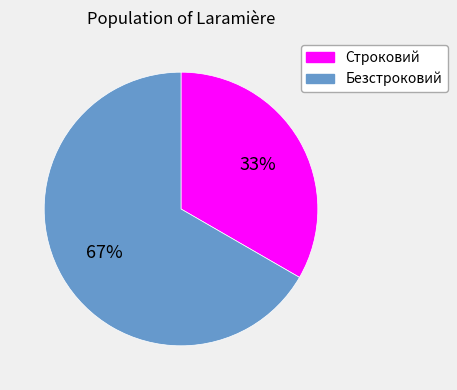

Does Строковий account for over 50% of the chart?

No